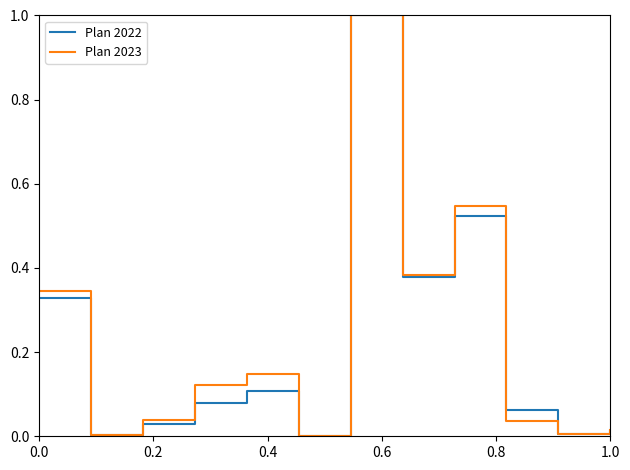

What is the highest value of the Plan 2022 series?

1.0